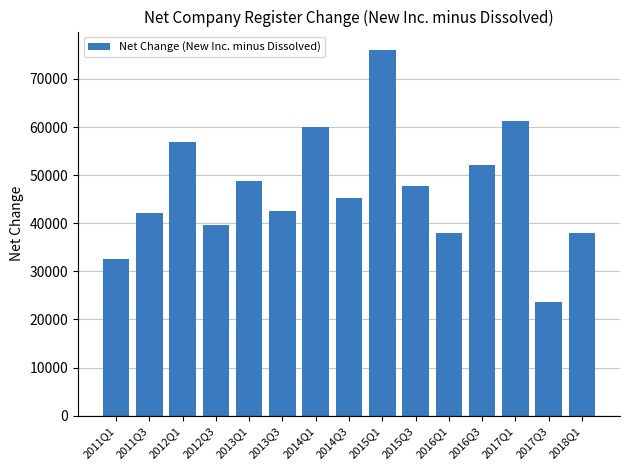

Where does the data first go above 45246?

2012Q1